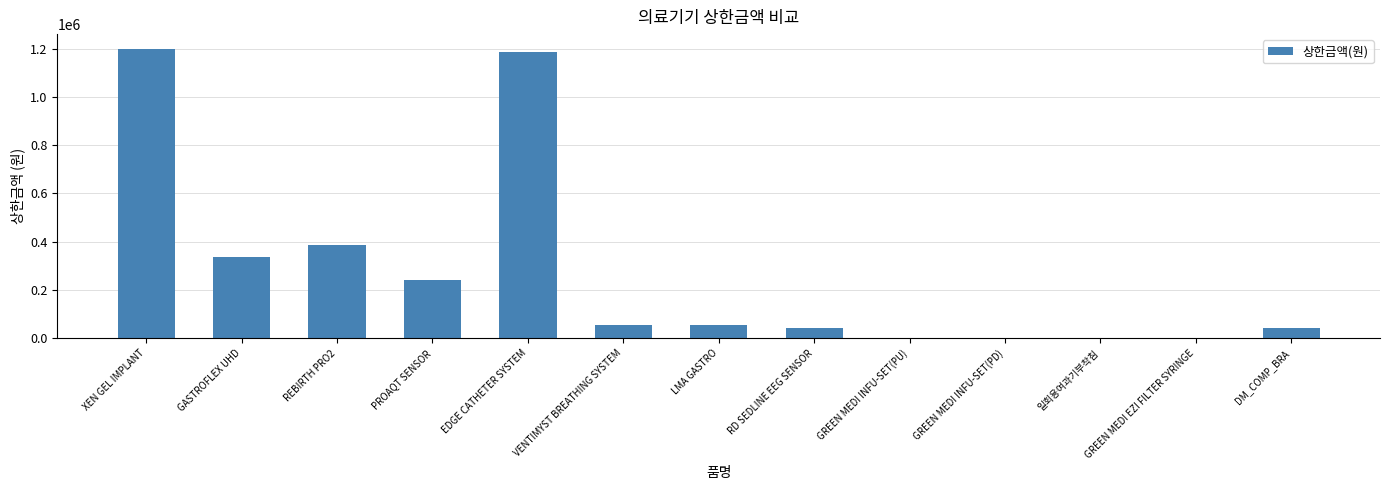

At which label is the value closest to 600269?

REBIRTH PRO2